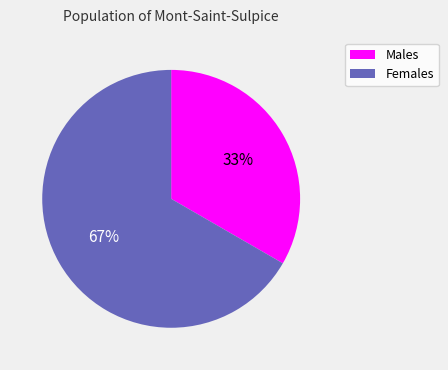

What percentage is the Females slice, to the nearest percent?

67%